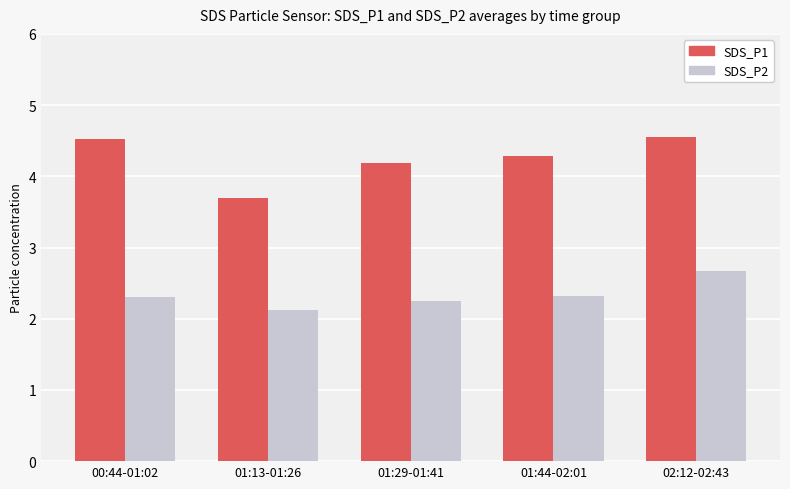

Which series has the widest spread of values?

SDS_P1